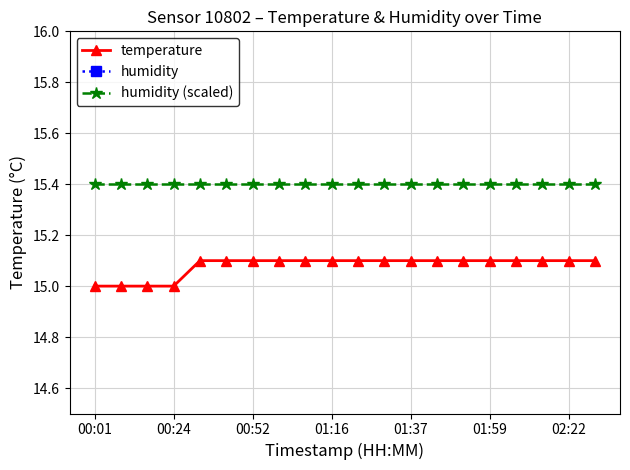

Which series has the largest total across all categories?

humidity